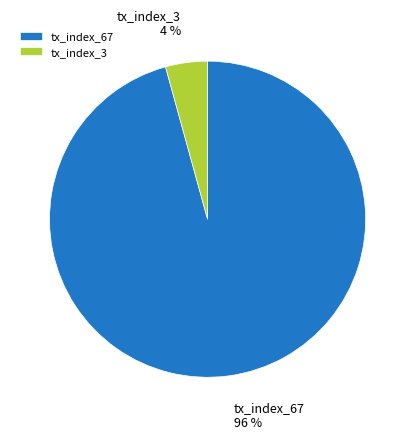

Between tx_index_67 and tx_index_3, which is larger?

tx_index_67